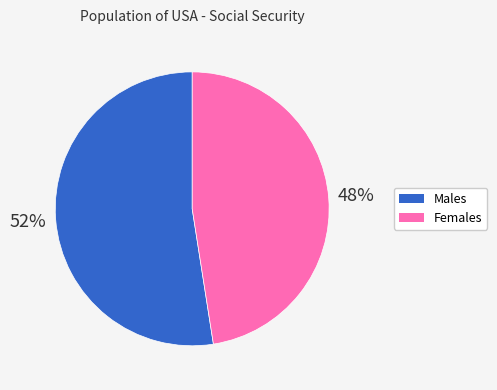

To the nearest percent, what is the average slice percentage?

50%